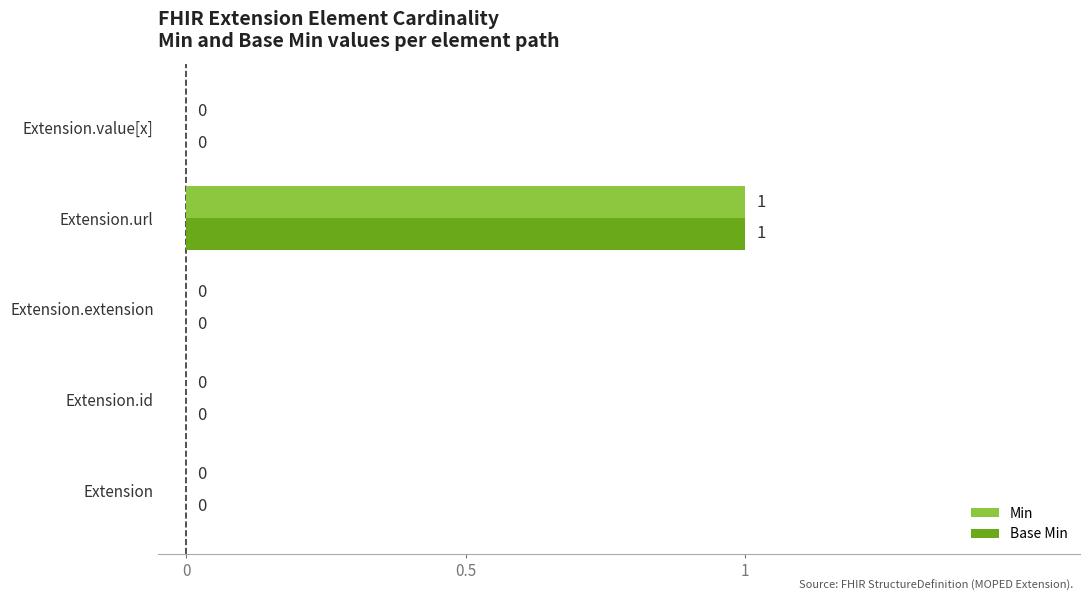

At which category is the sum across all series the highest?

Extension.url